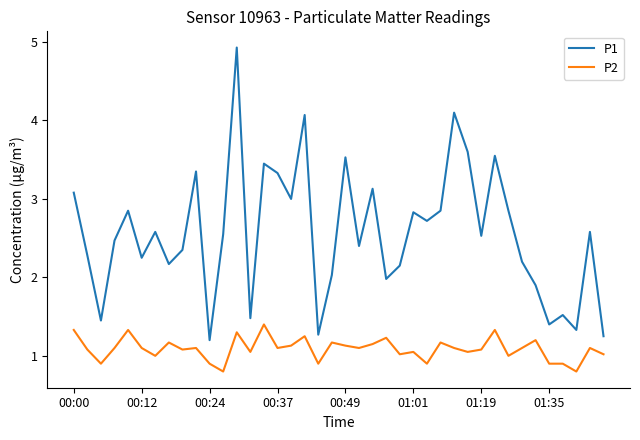

How many values in the P1 series exceed 2?

30